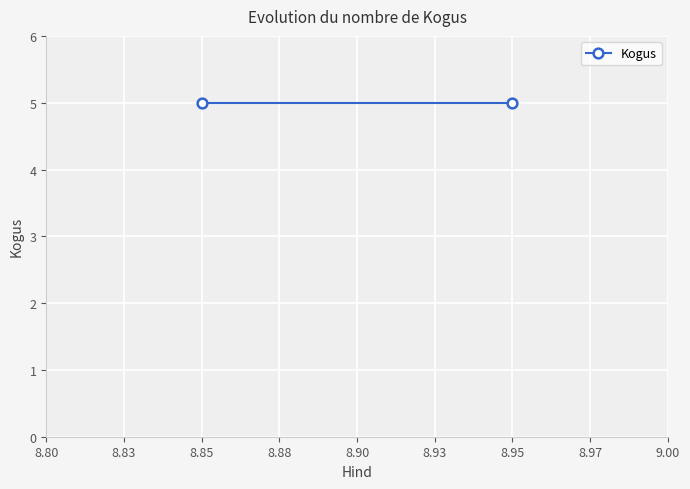

What is the sum of all values?

10